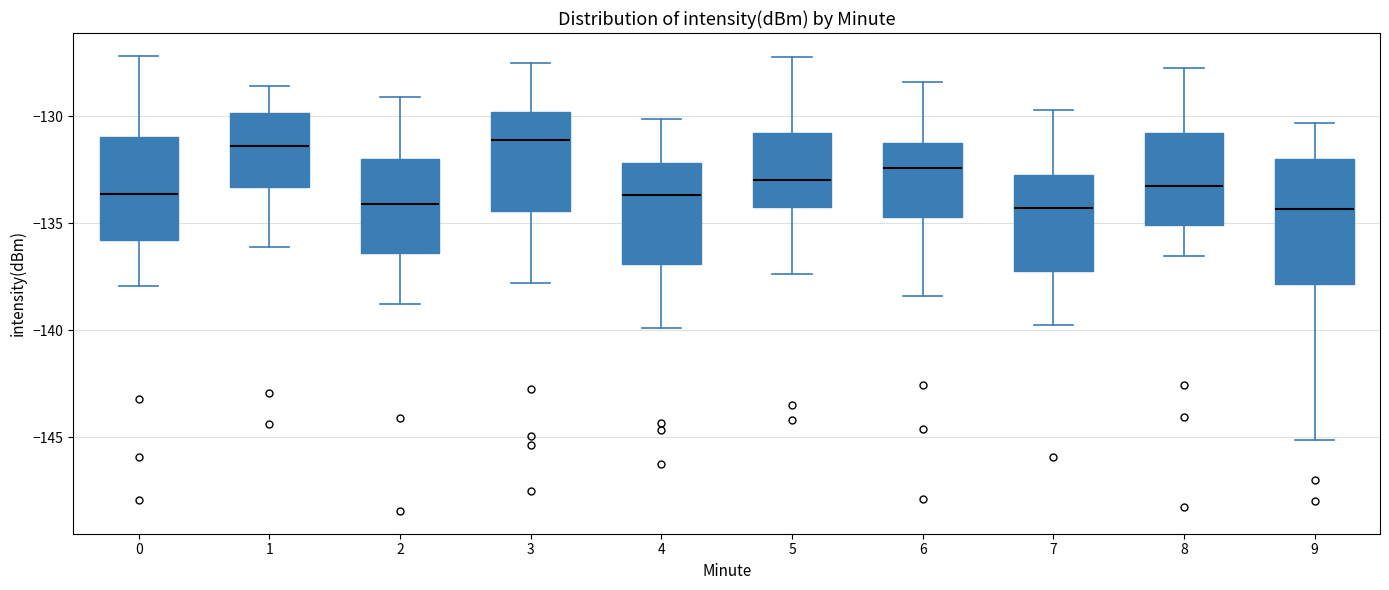

Where is the lower edge of the box at x = 7 on the y-axis? The values are not printed on the chart, so give them approximately, as read against the axis.

-137.0